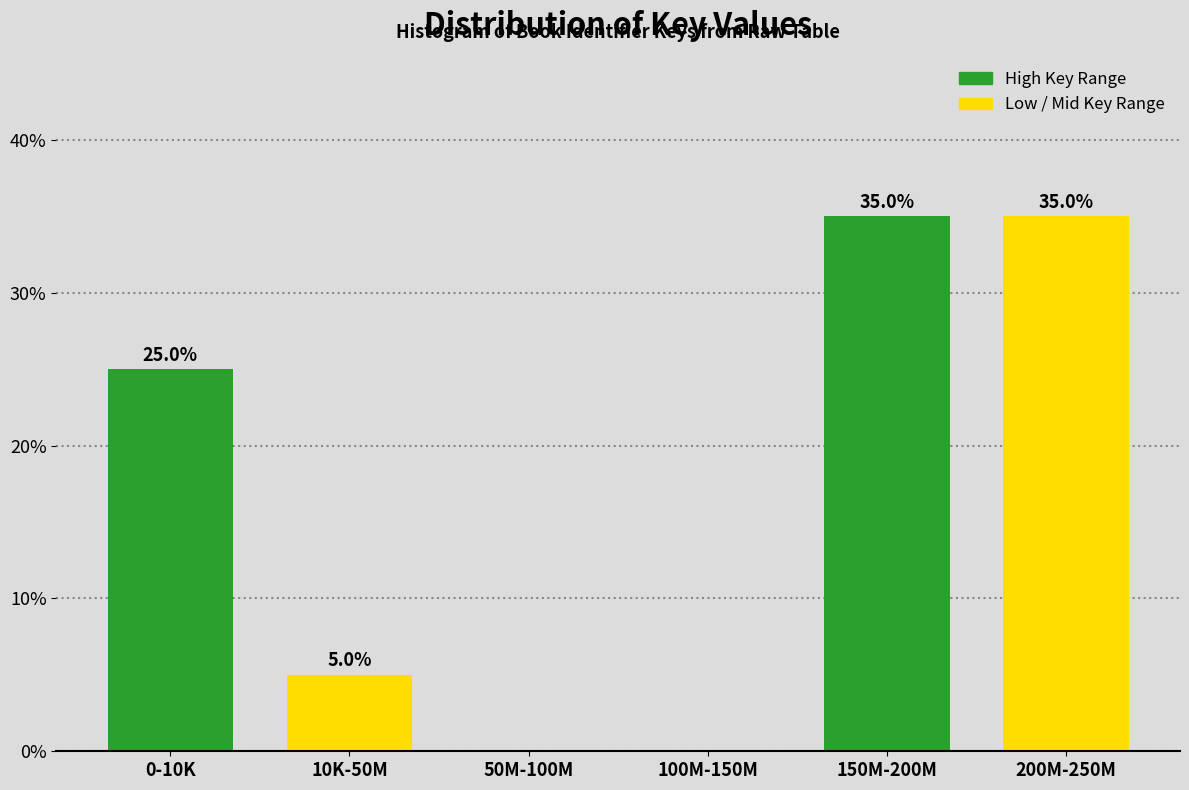

Reading left to right, transcribe all the data shown in this chart.

0-10K=25	10K-50M=5	50M-100M=0	100M-150M=0	150M-200M=35	200M-250M=35